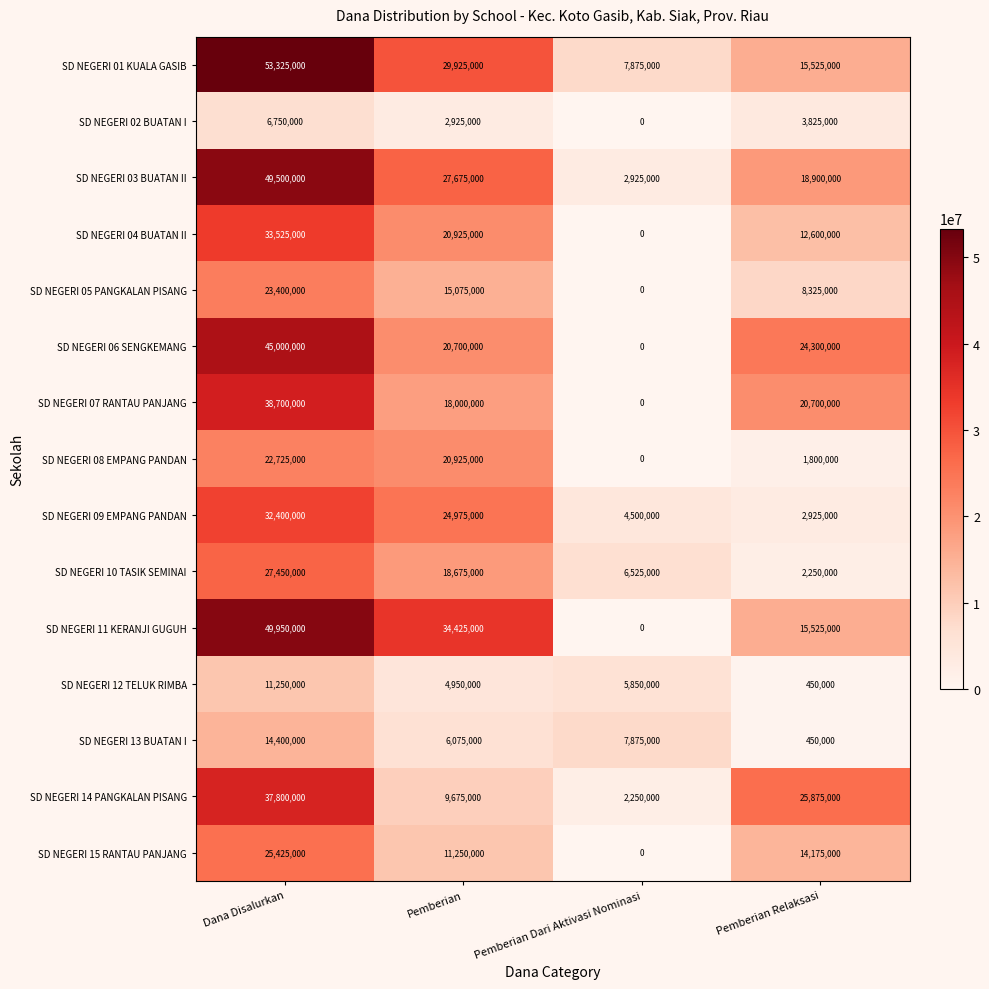

Read the SD NEGERI 13 BUATAN I value at Pemberian Dari Aktivasi Nominasi, to the nearest 10.

7875000